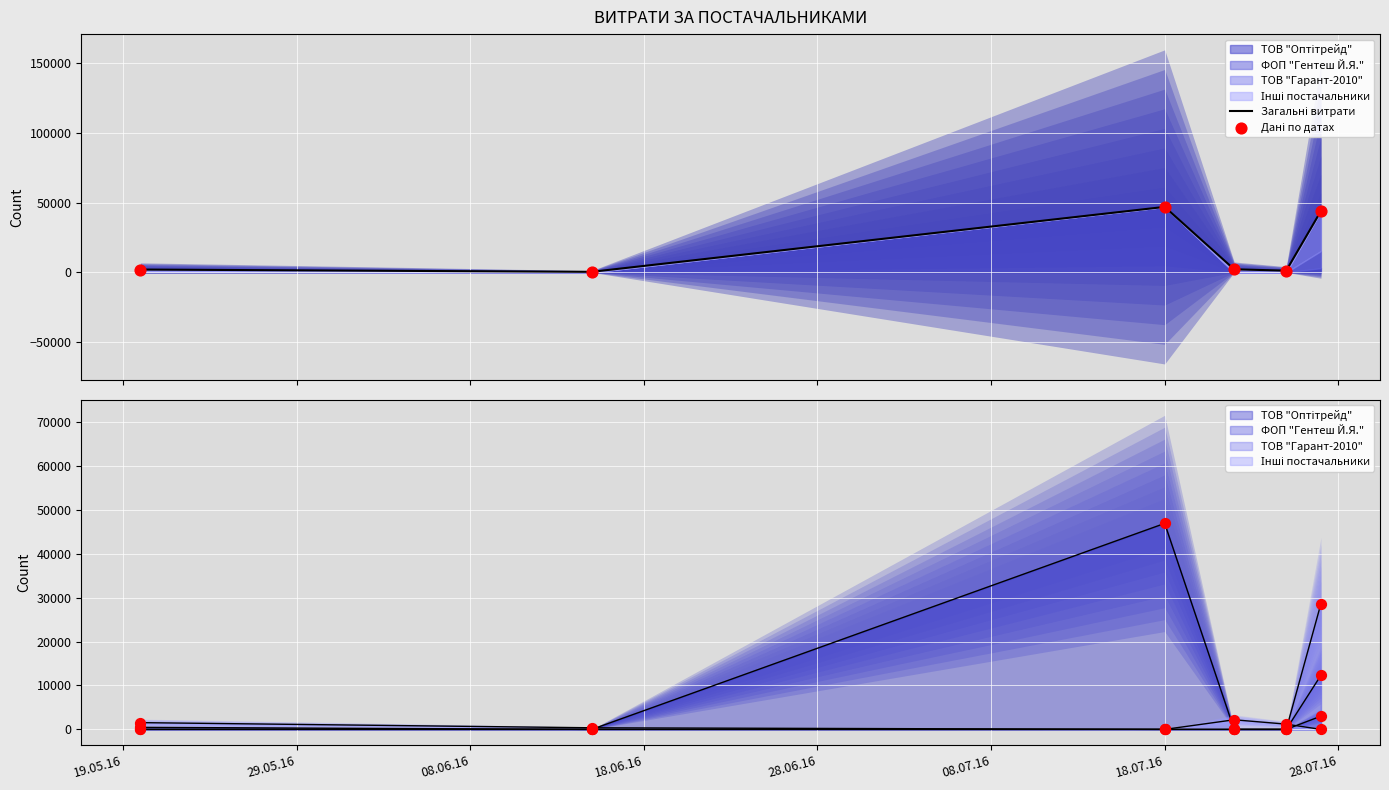

Which series contains the lowest Y value?

Загальні витрати